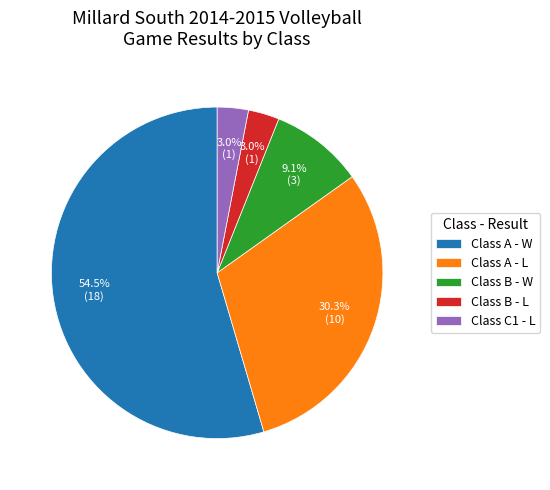

What is the largest slice in the pie chart?

Class A - W